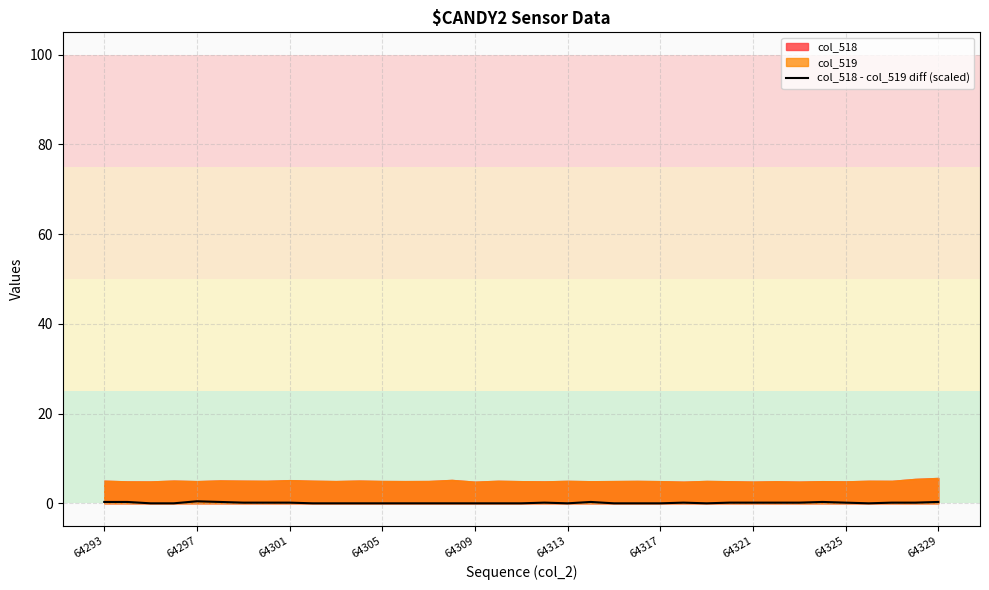

How many lines are shown in the chart?

1